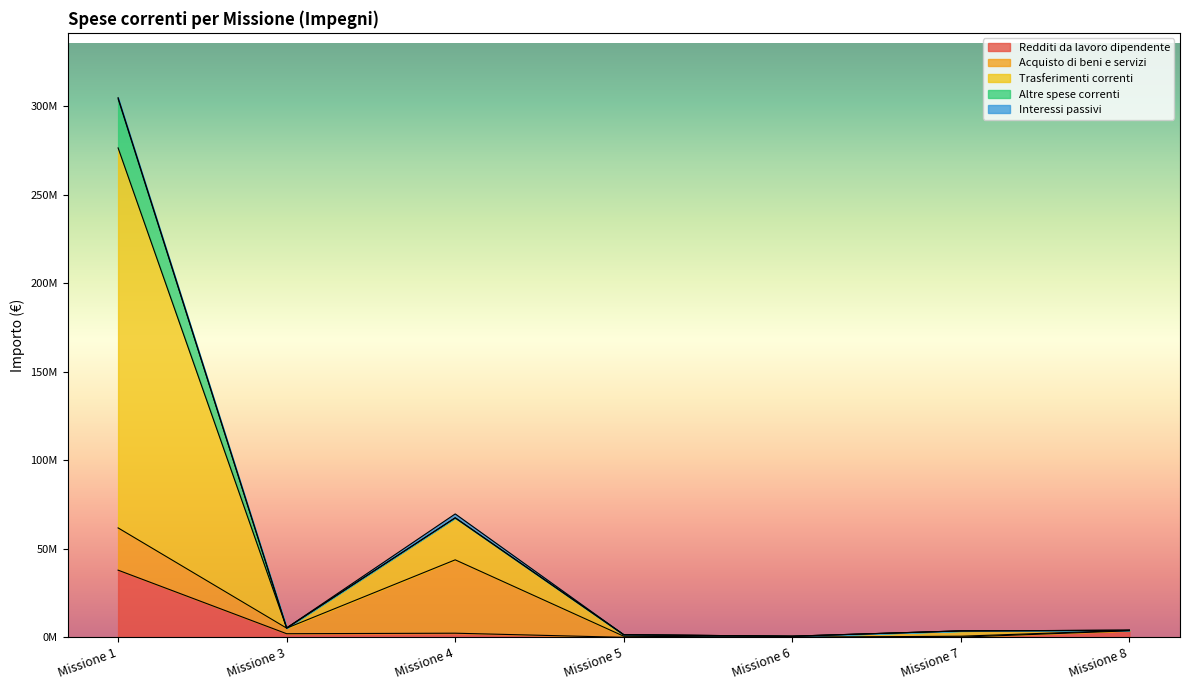

Count the number of categories in the chart.

7